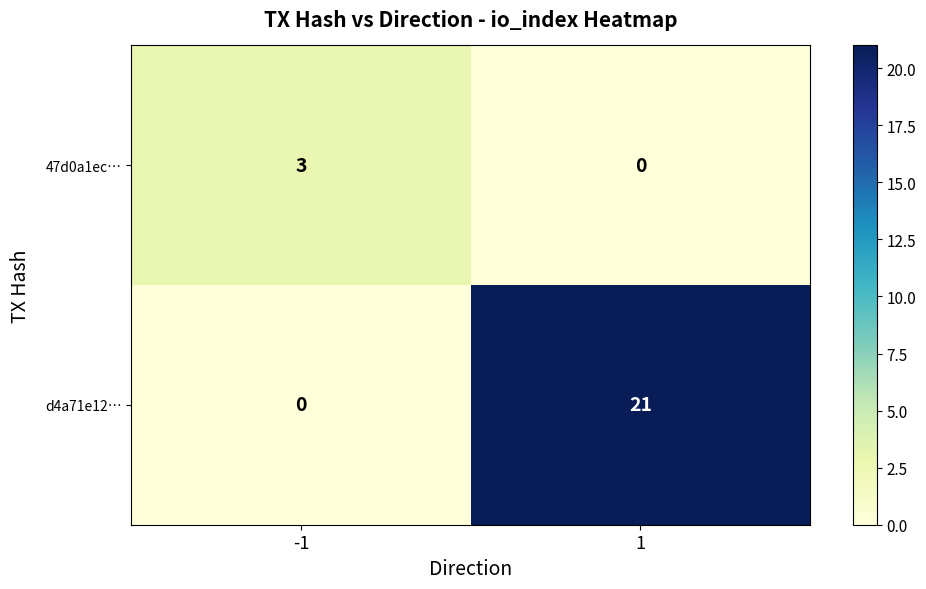

Is it true that 47d0a1ec… equals 4 at -1?

False